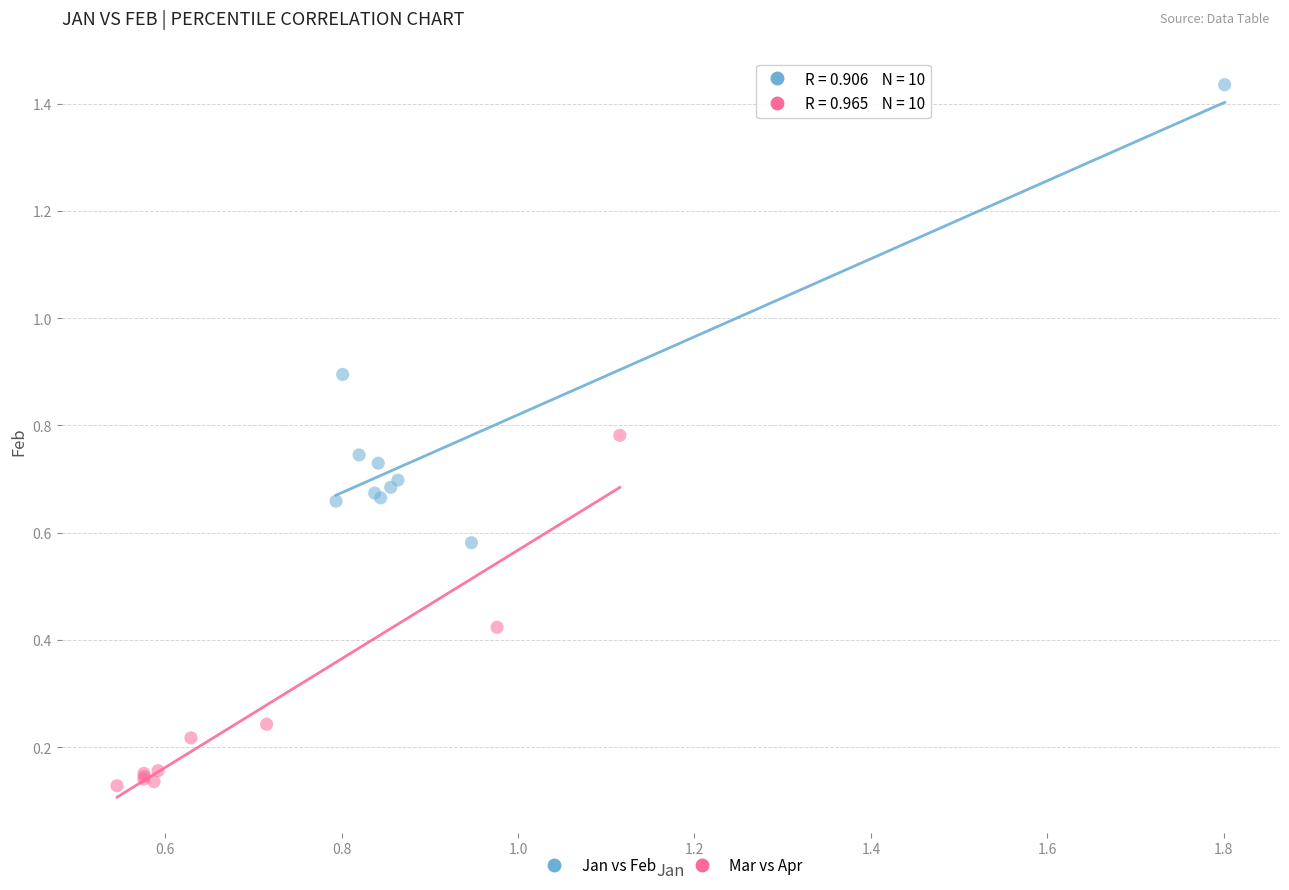

Which series reaches the minimum Y coordinate?

Mar vs Apr